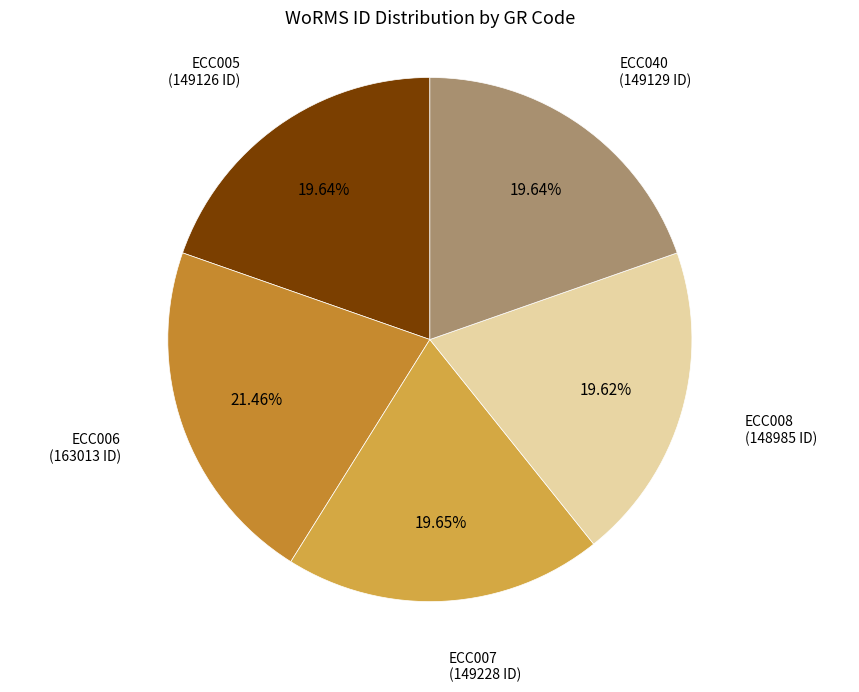

Count the number of slices in the pie.

5